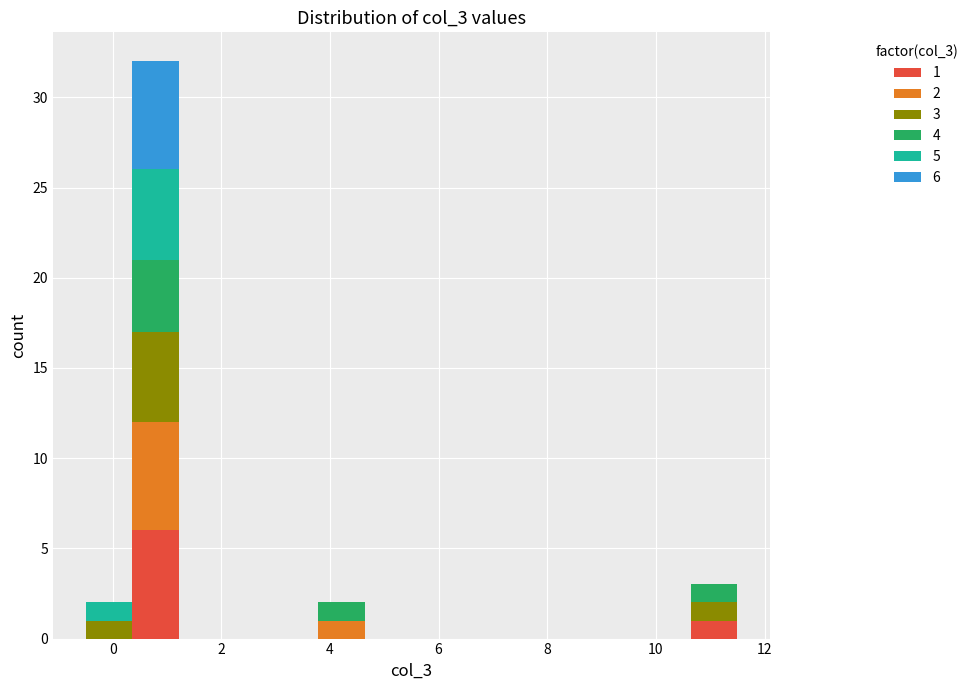

Which range on the x-axis has the tallest stacked bar (by total height)?

0.4 to 1.2